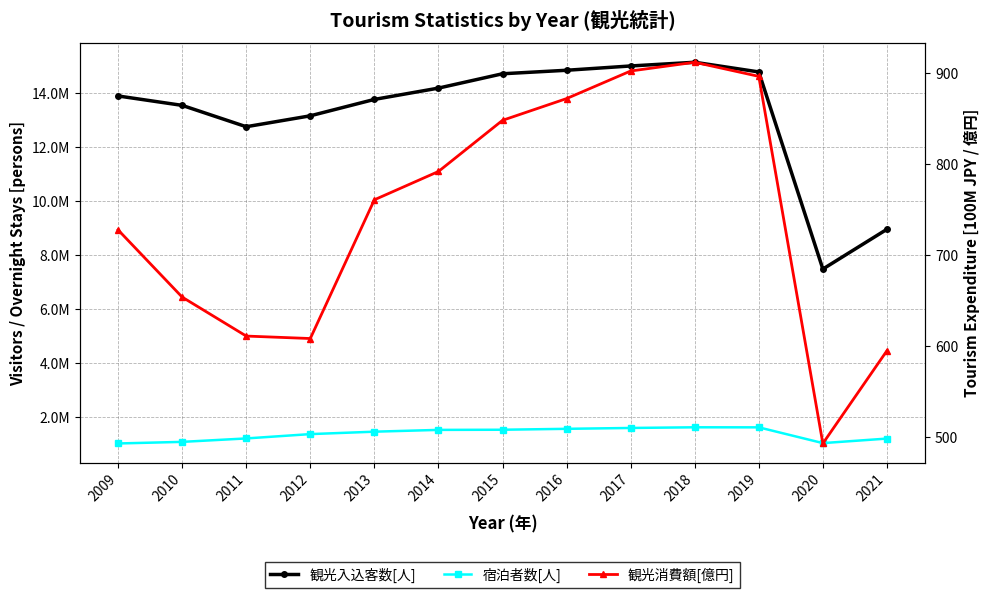

Does the chart have visible grid lines?

Yes